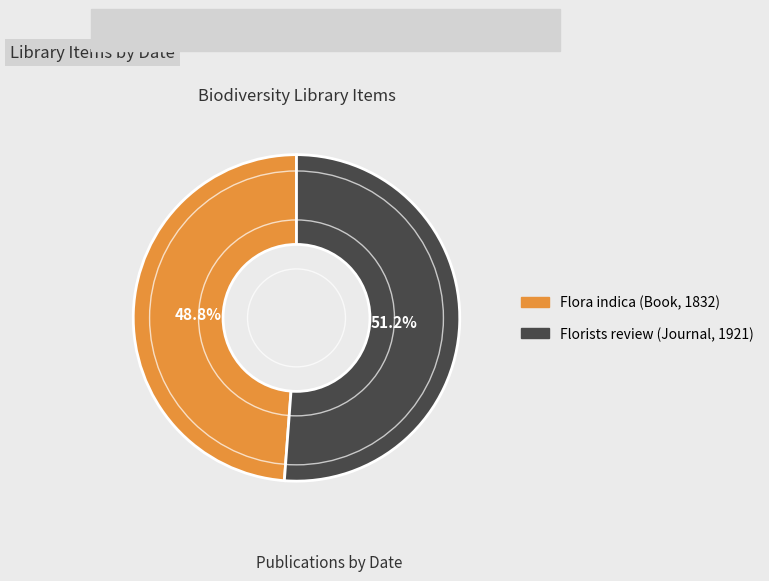

Is it true that Florists review (Journal, 1921) is 51% of the pie?

True